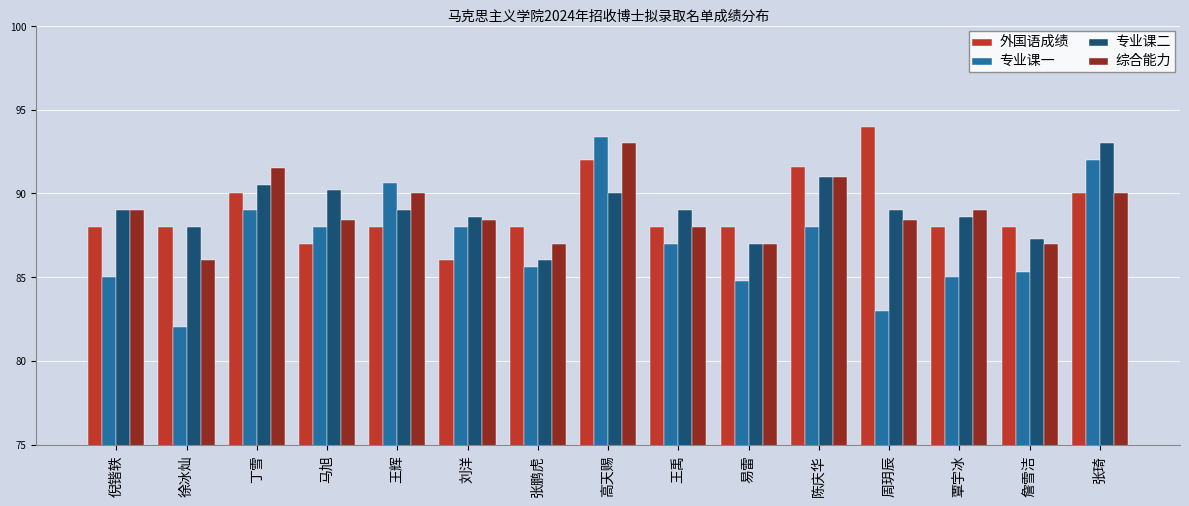

How many categories are shown in the chart?

15